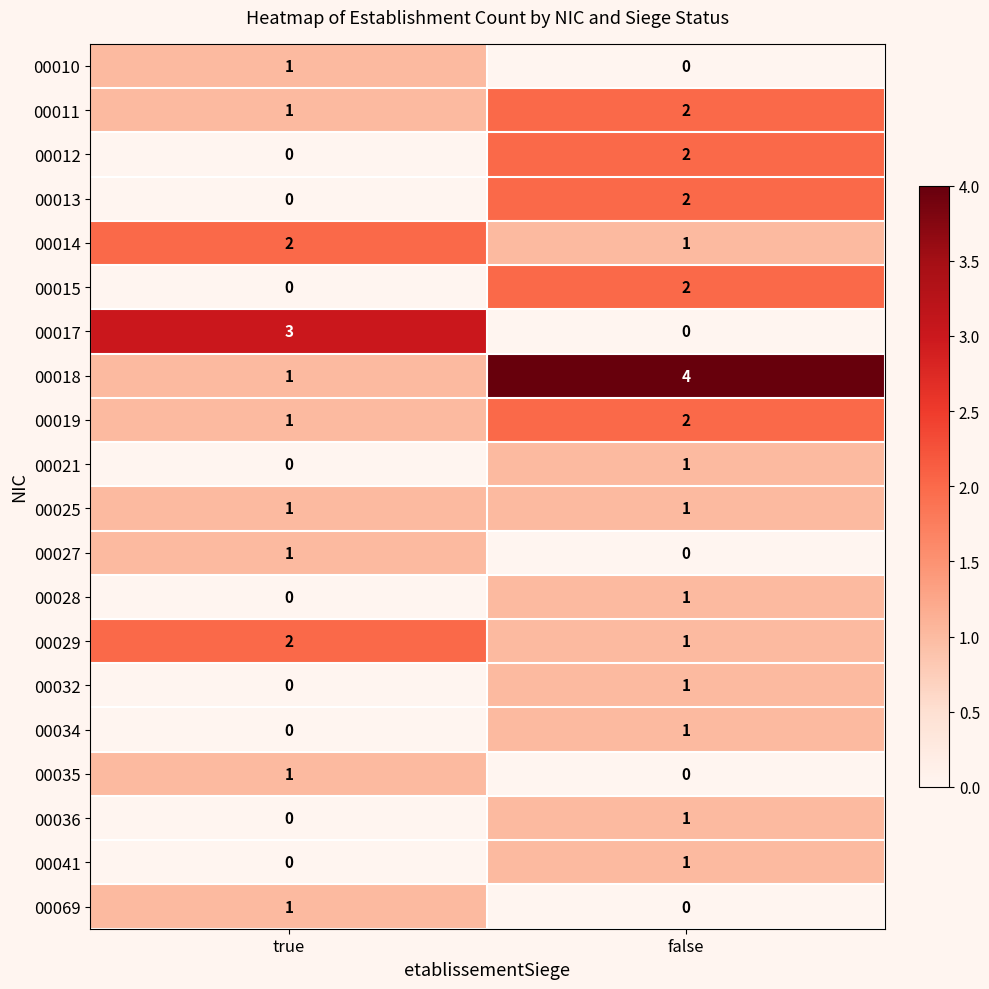

How many data points in 00021 are less than 1?

1